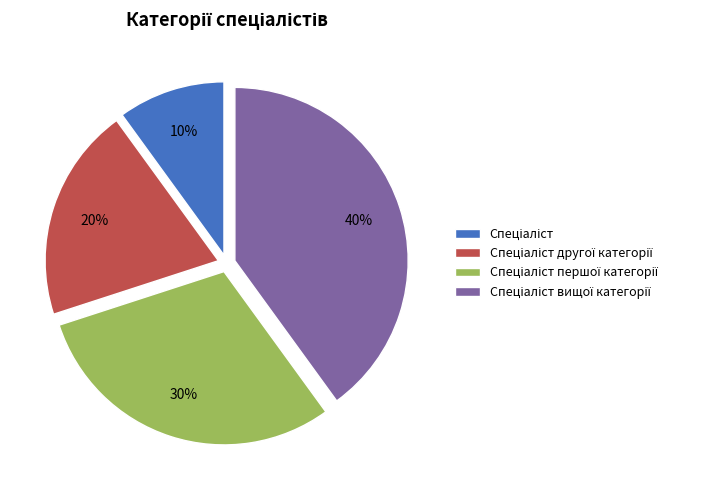

To the nearest percent, what is the average slice percentage?

25%